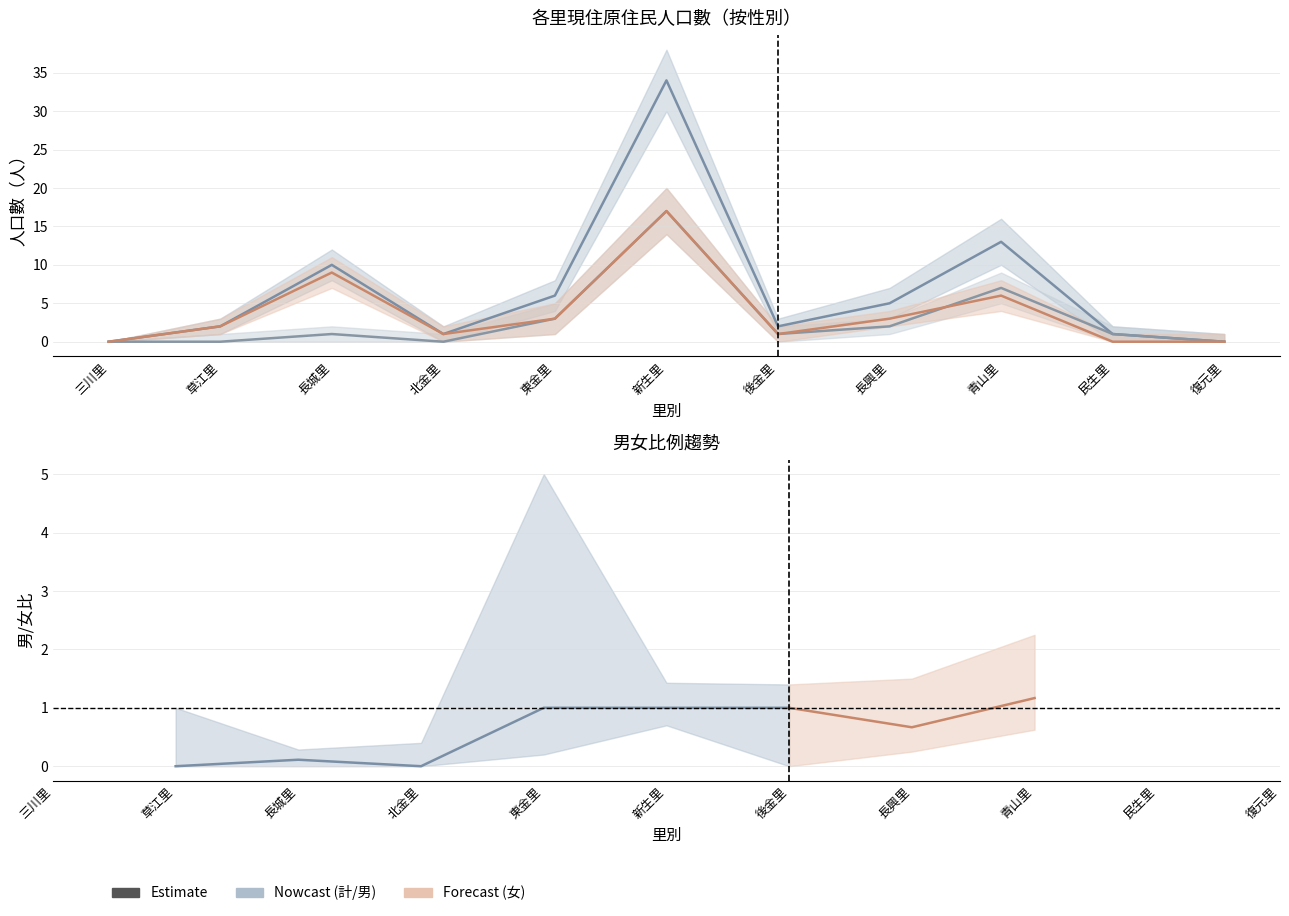

At which category does 男 (Male) reach its first local peak?

長城里